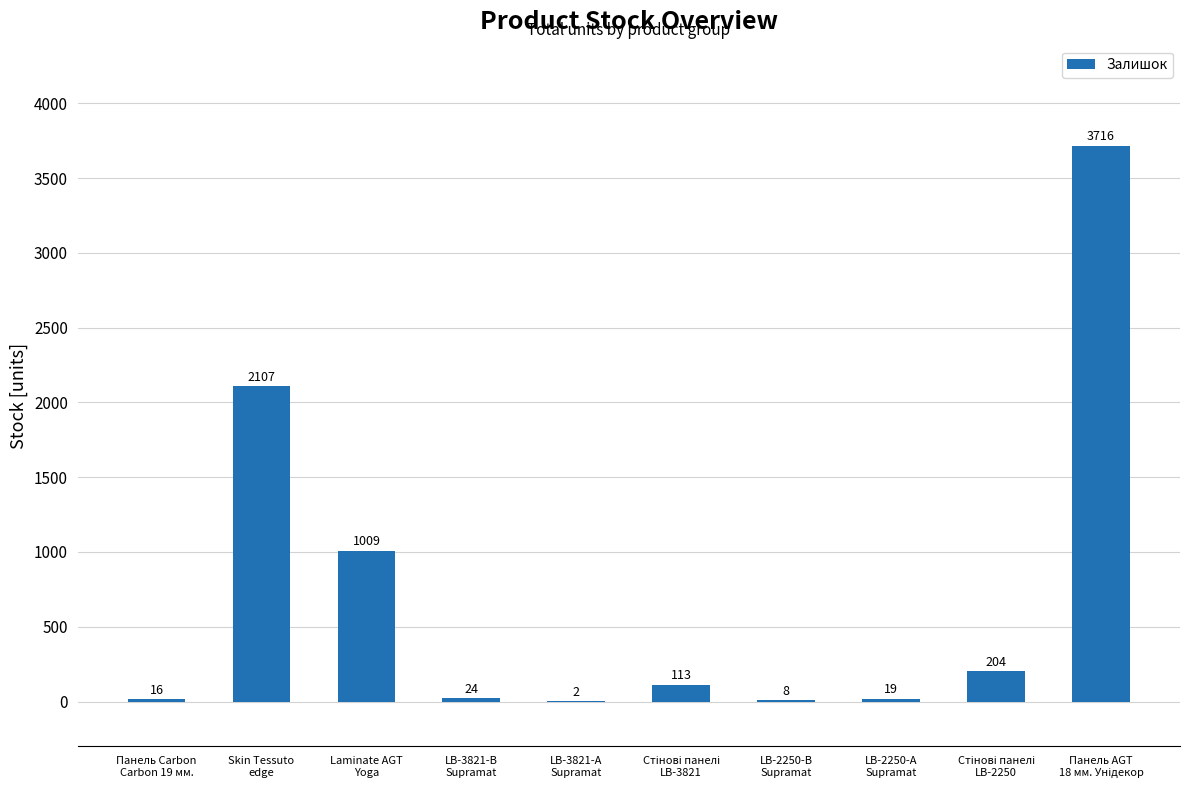

How many categories are shown in the chart?

10